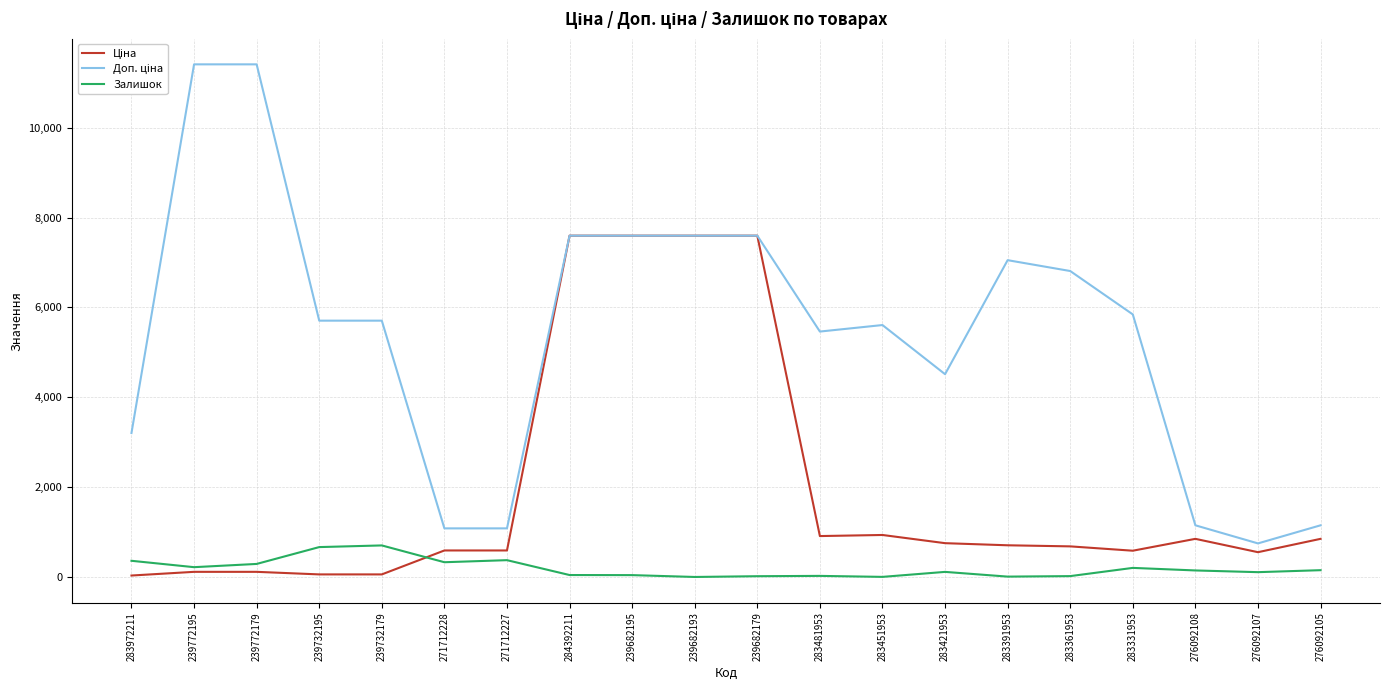

The value of Залишок at 284392211 is 43.0. True or false?

True